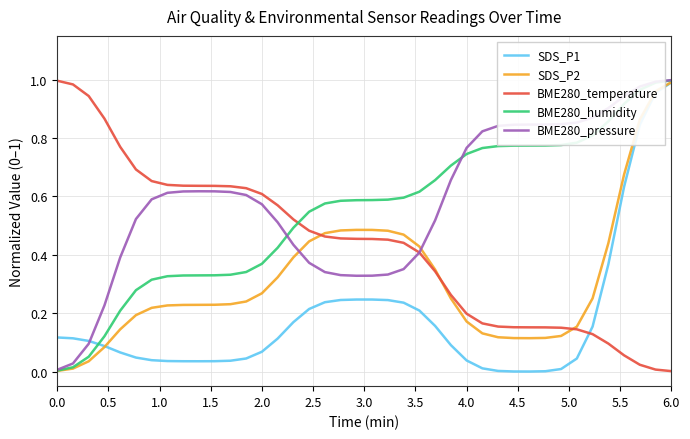

Which series ends up on top after the final intersection of BME280_humidity and BME280_temperature?

BME280_humidity